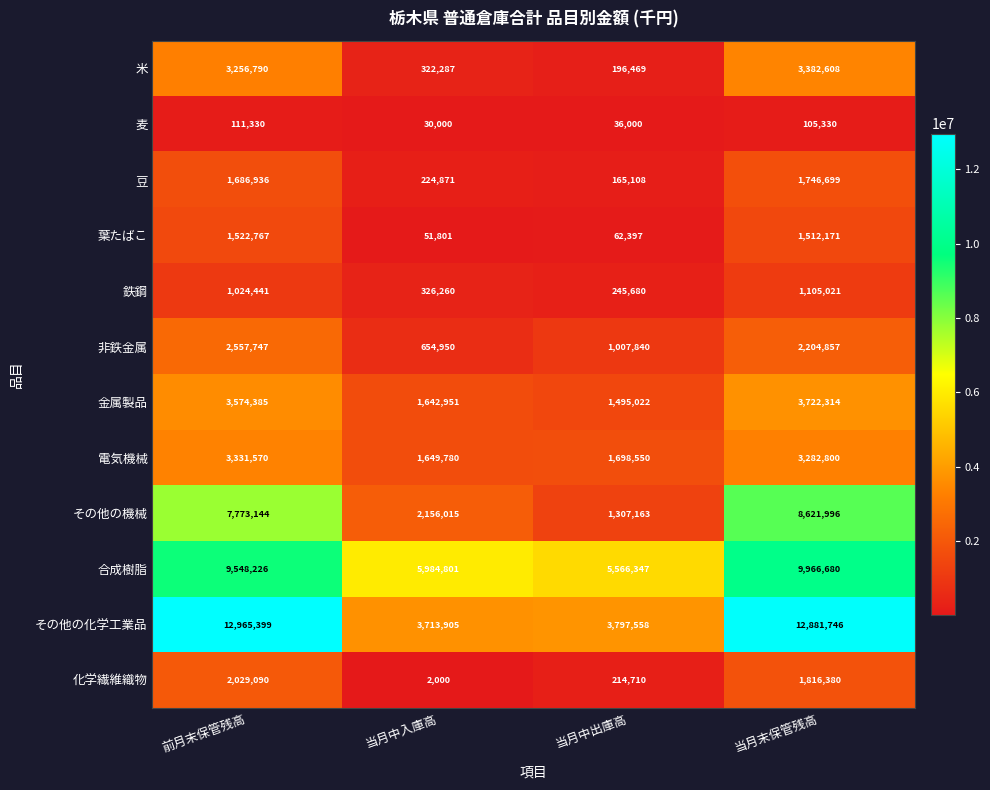

The value of 電気機械 at 前月末保管残高 is 3331570. True or false?

True